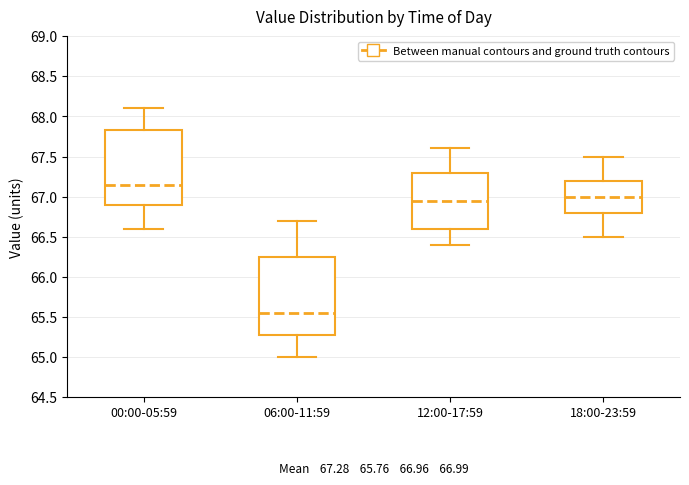

Which box has the highest median line?

00:00-05:59